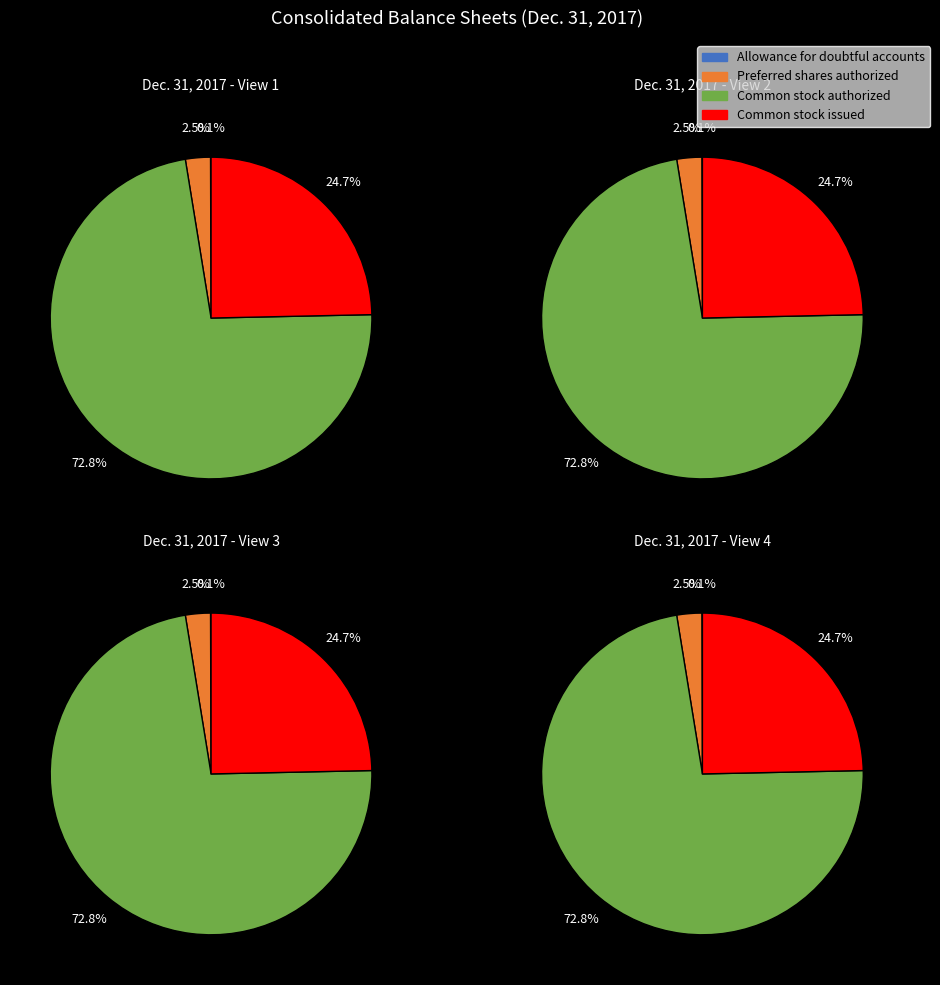

Combined, do Preferred shares authorized and Allowance for doubtful accounts account for over 50%?

No